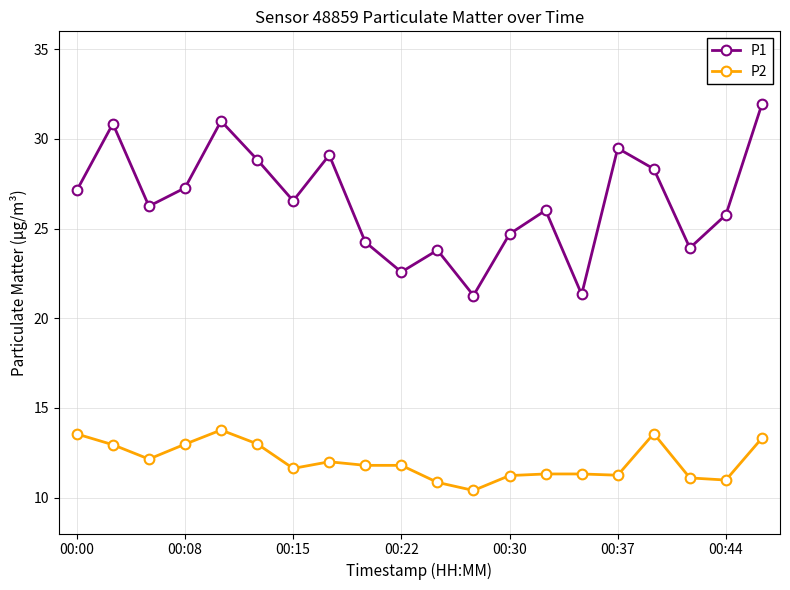

What is the value of the P1 point at the 11th from the left?

23.8